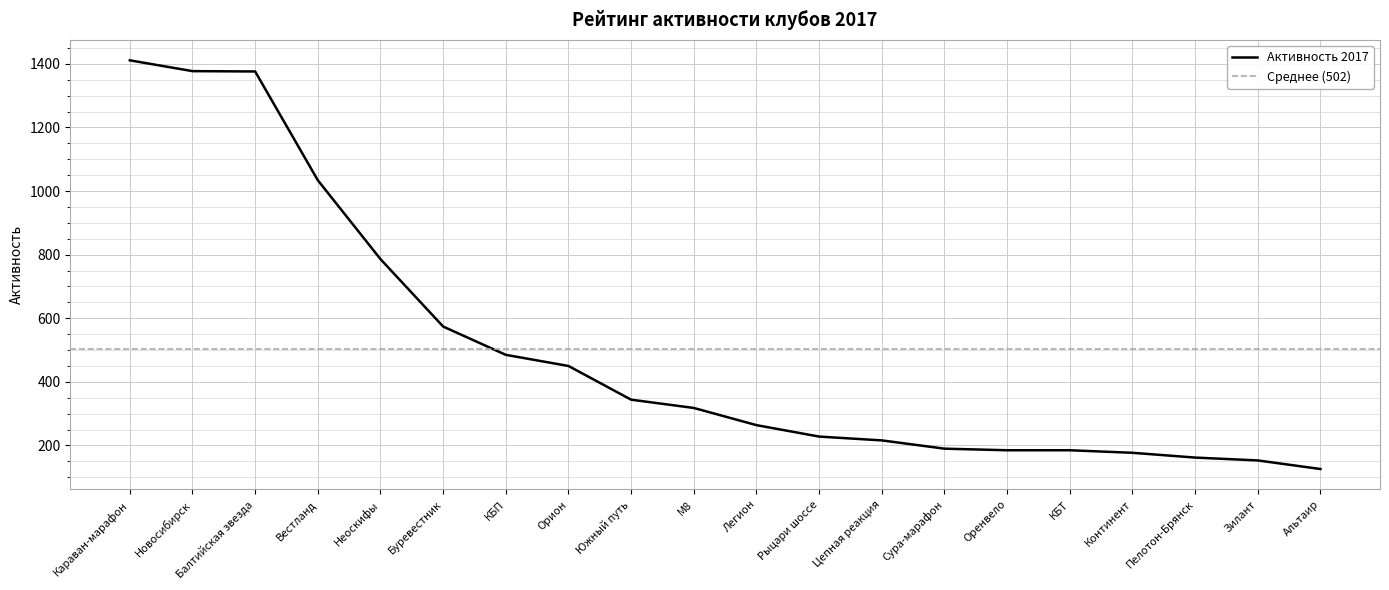

Is it true that the value at Цепная реакция is 380?

False